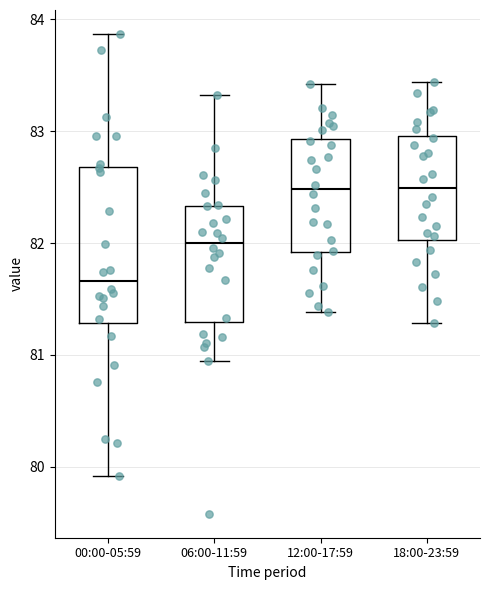

Which box's median line is the lowest?

00:00-05:59